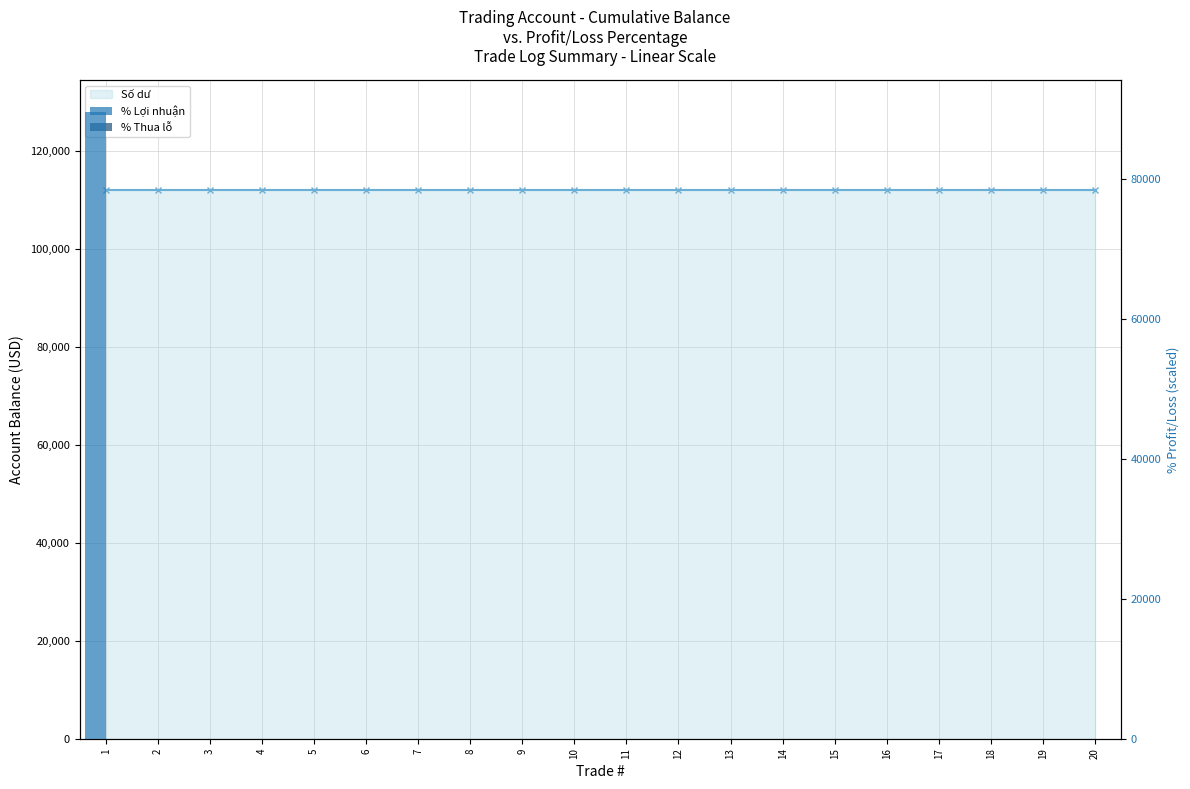

At which category is the sum across all series the highest?

1